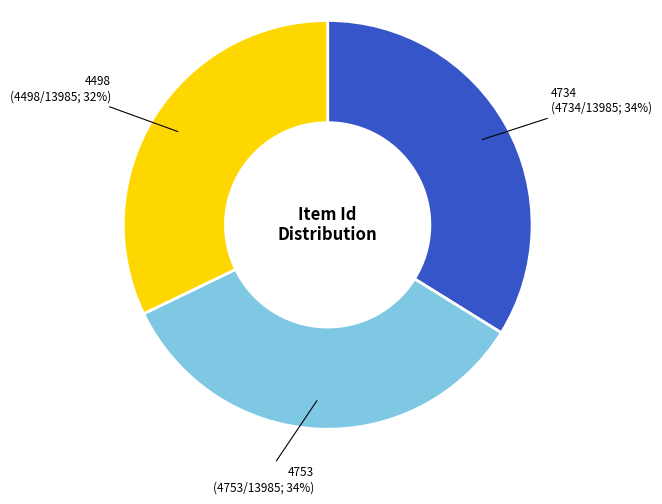

To the nearest percent, what is the difference between the largest and smallest slice percentages?

2%